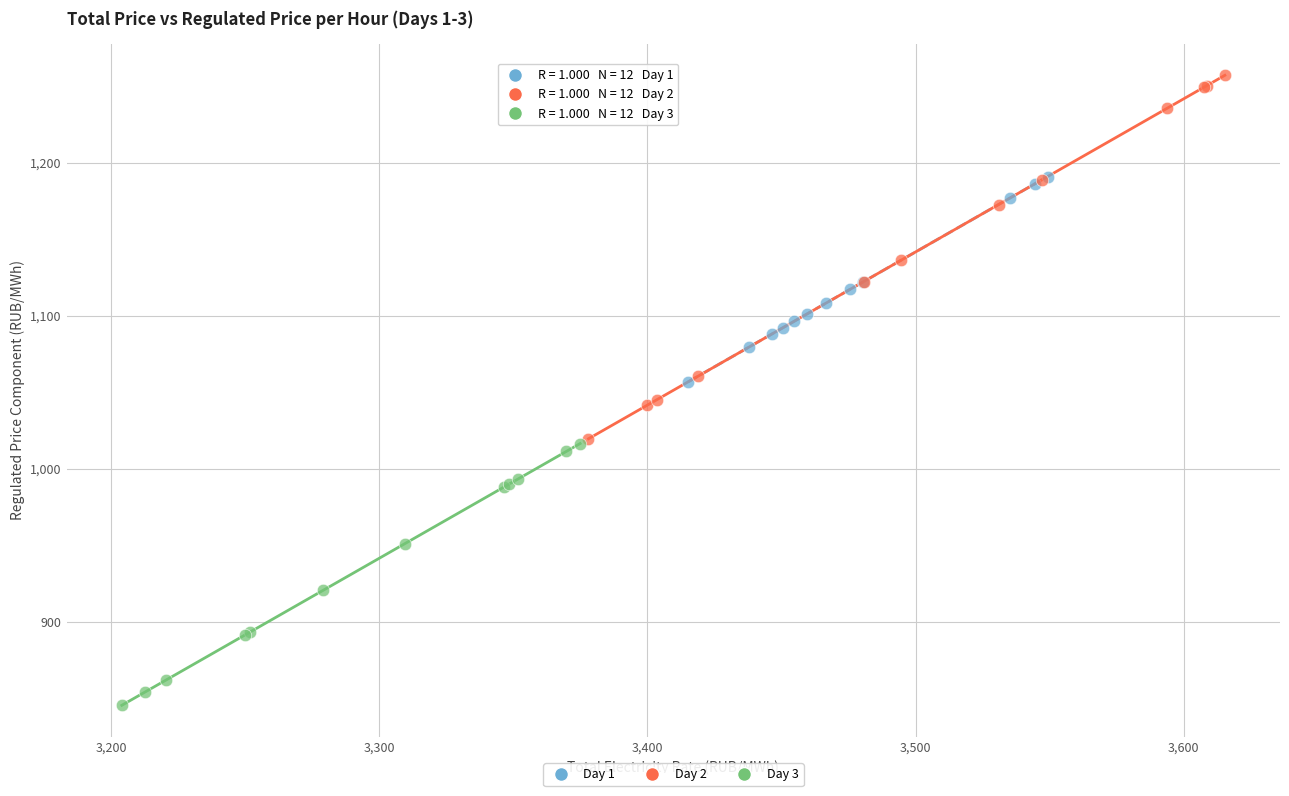

Which series contains the highest Y value?

Day 2